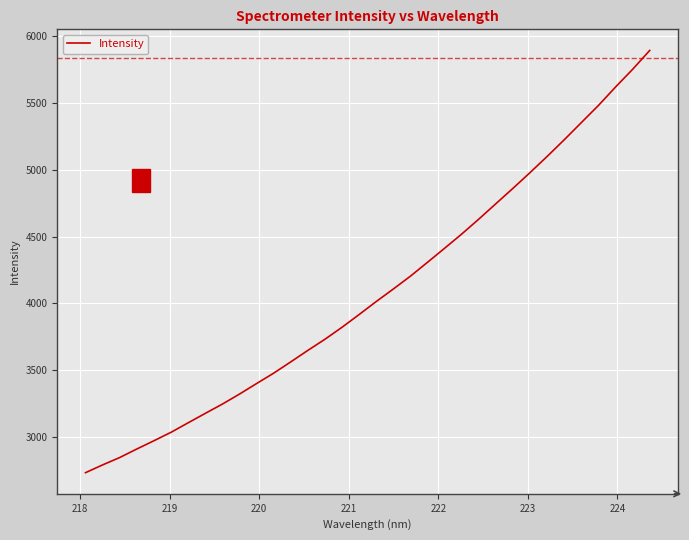

What is the maximum value shown in the chart?

5893.5